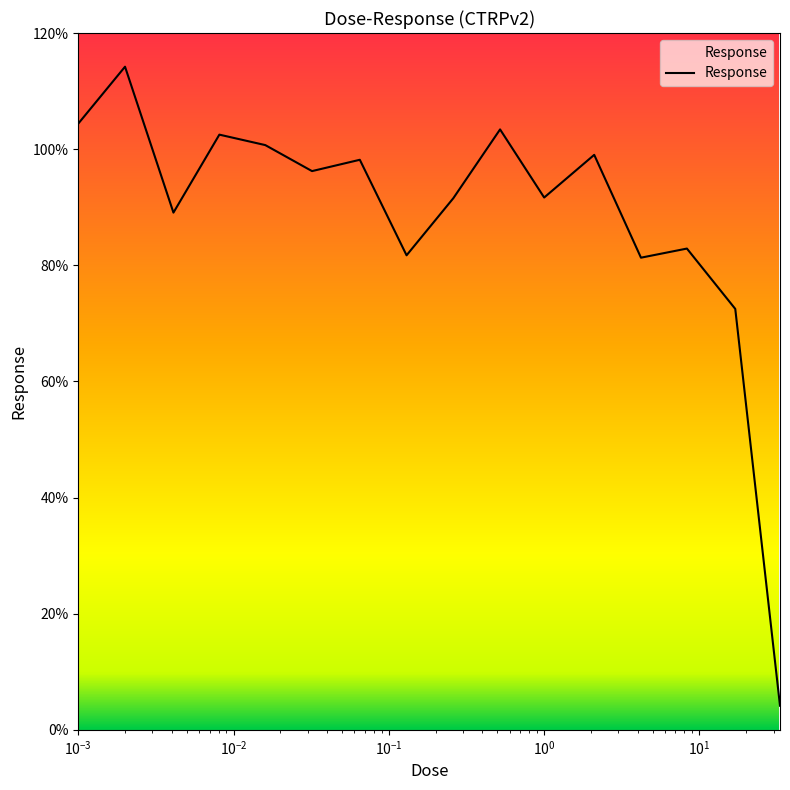

What is the difference between the maximum and minimum values?

110.0